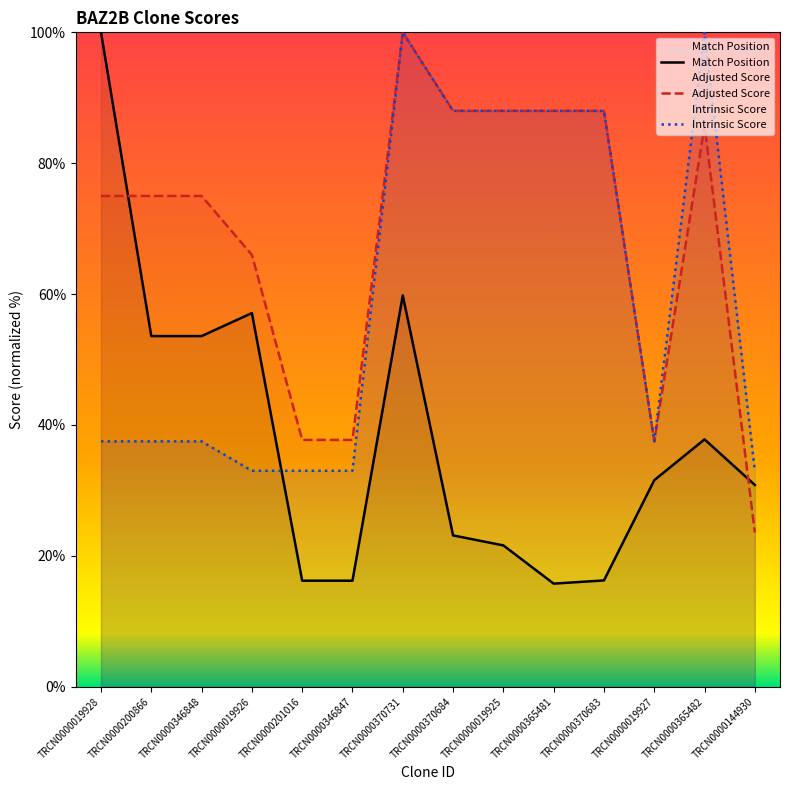

Which series has the widest spread of values?

Match Position